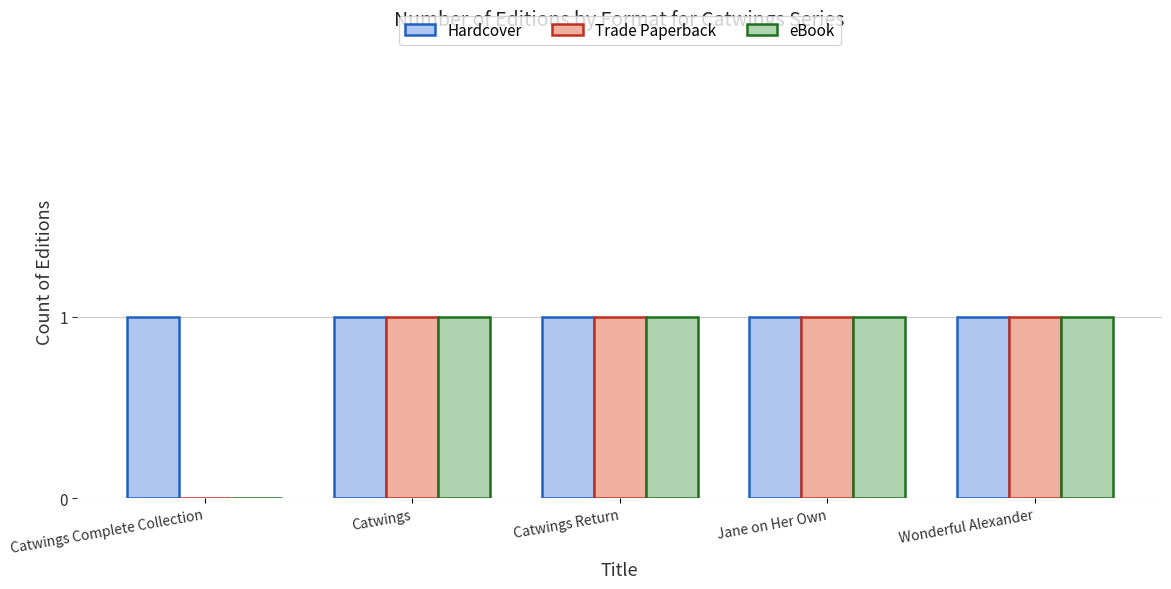

What is the sum of all Trade Paperback values?

4